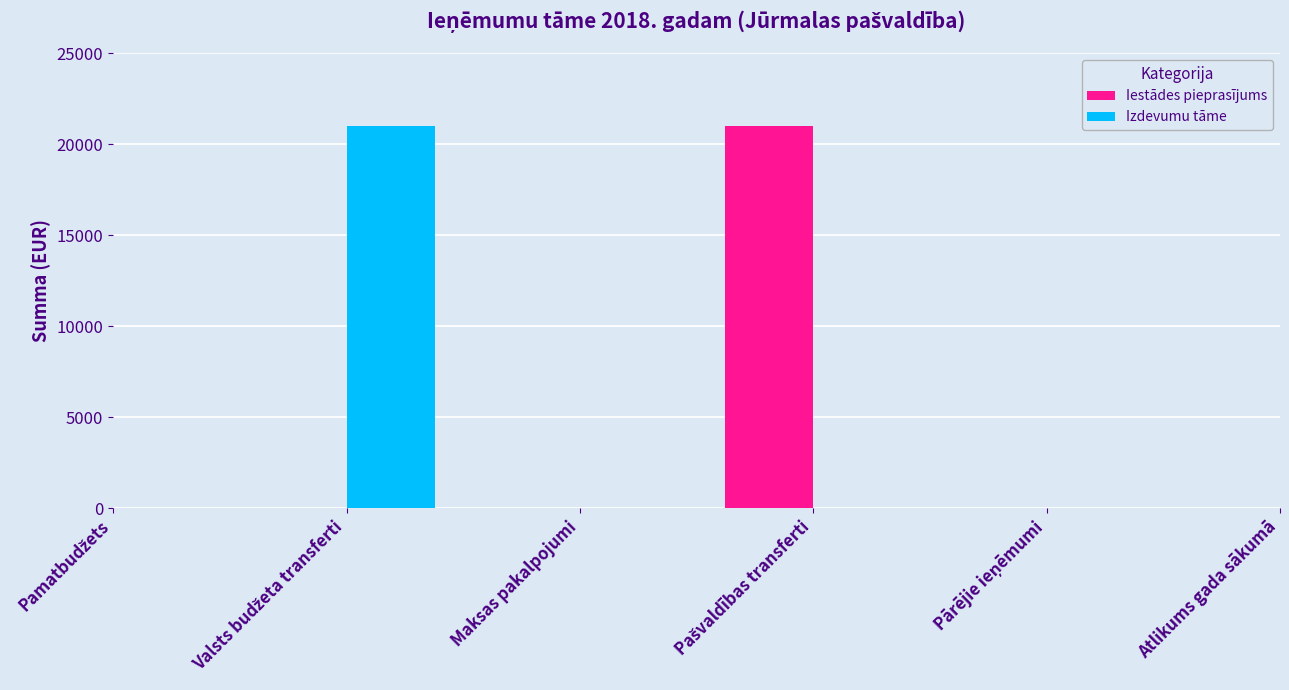

Between Valsts budžeta transferti and Maksas pakalpojumi, which series saw the biggest shift?

Izdevumu tāme